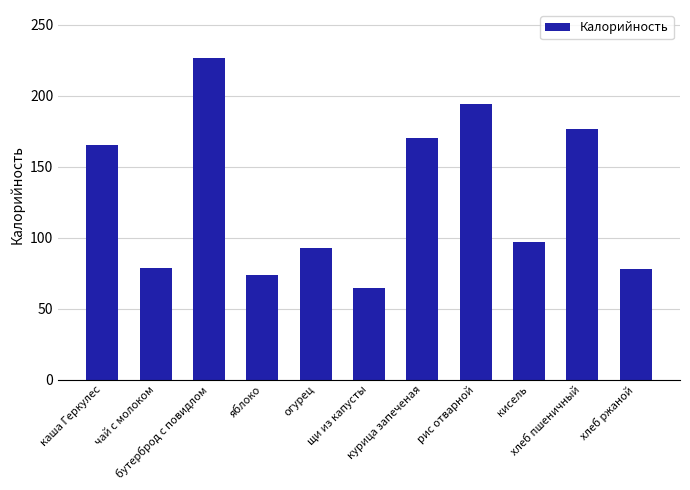

What position from the right is курица запеченая?

5